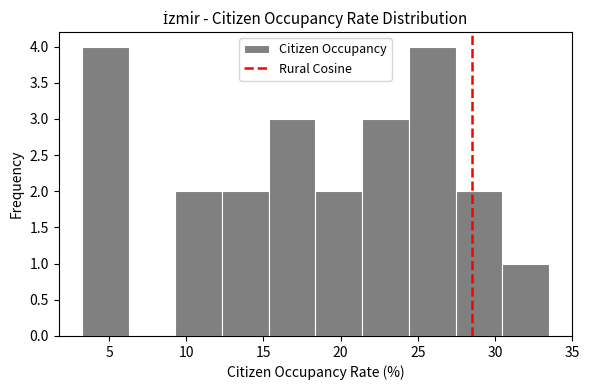

Reading left to right, transcribe this chart: for each bar, give the range it covers on the x-axis and its height. Neither the bar edges nor the heights are printed on the chart, so give them approximately, as read against the axes.

3.5 to 6.5: 4
6.5 to 9.5: 0
9.5 to 12.5: 2
12.5 to 15.5: 2
15.5 to 18.5: 3
18.5 to 21.5: 2
21.5 to 24.5: 3
24.5 to 27.5: 4
27.5 to 30.5: 2
30.5 to 33.5: 1